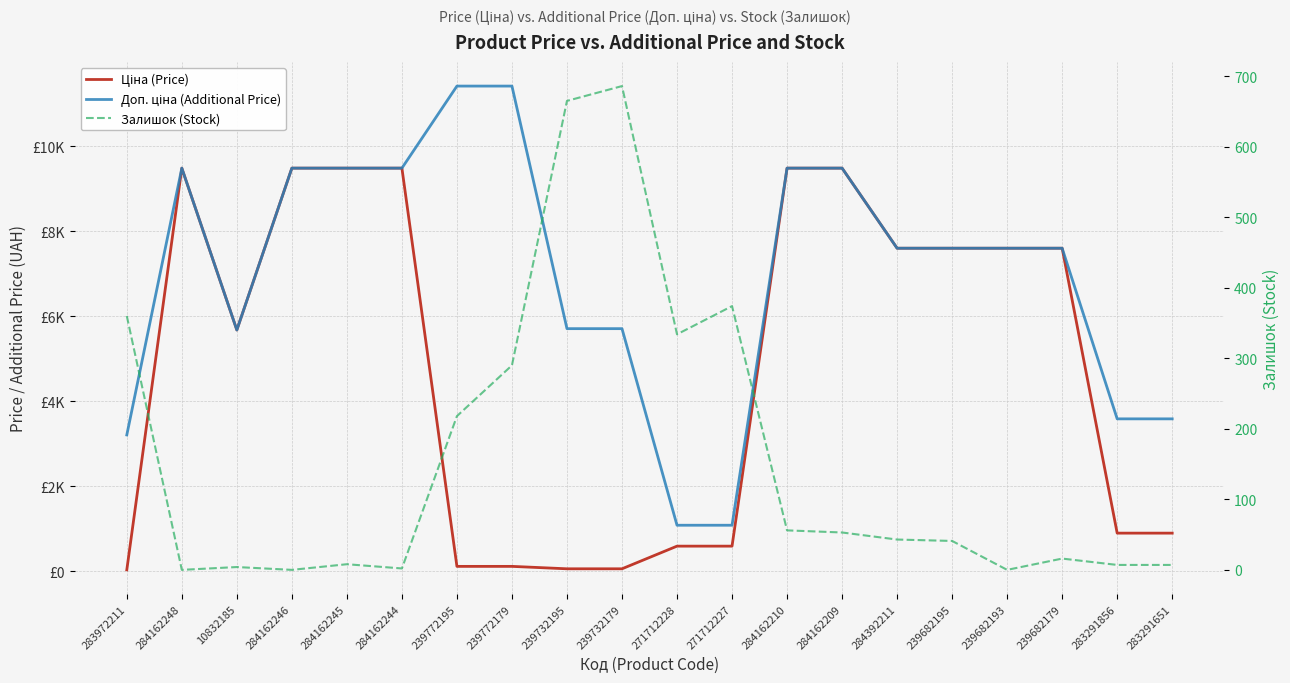

Which series has the largest total across all categories?

Доп. ціна (Additional Price)